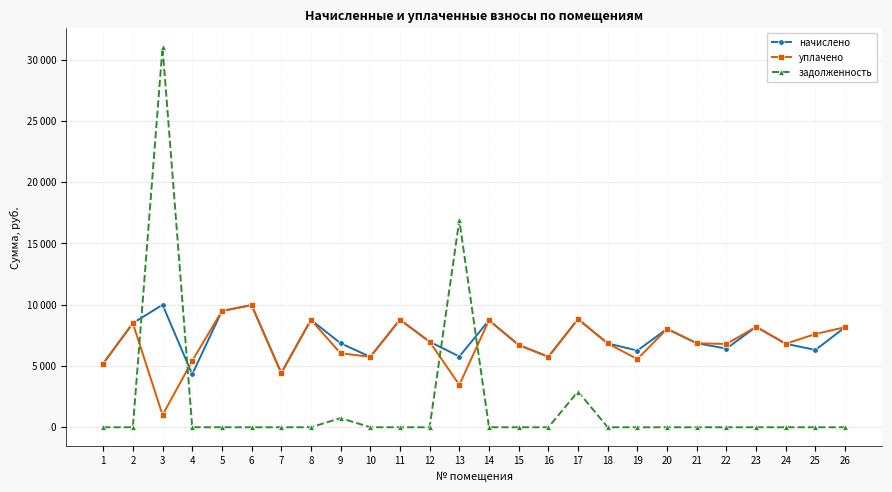

What are all the series names shown in the legend?

начислено, уплачено, задолженность